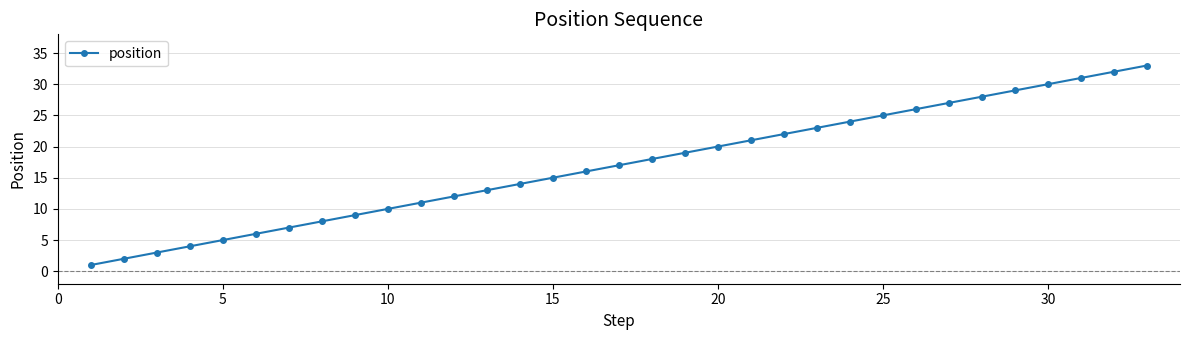

What is the sum of all values?

561